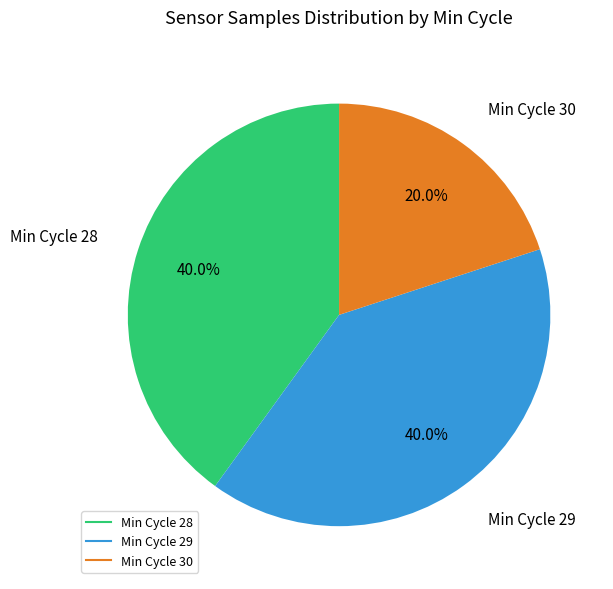

Is there a majority slice in this chart?

No